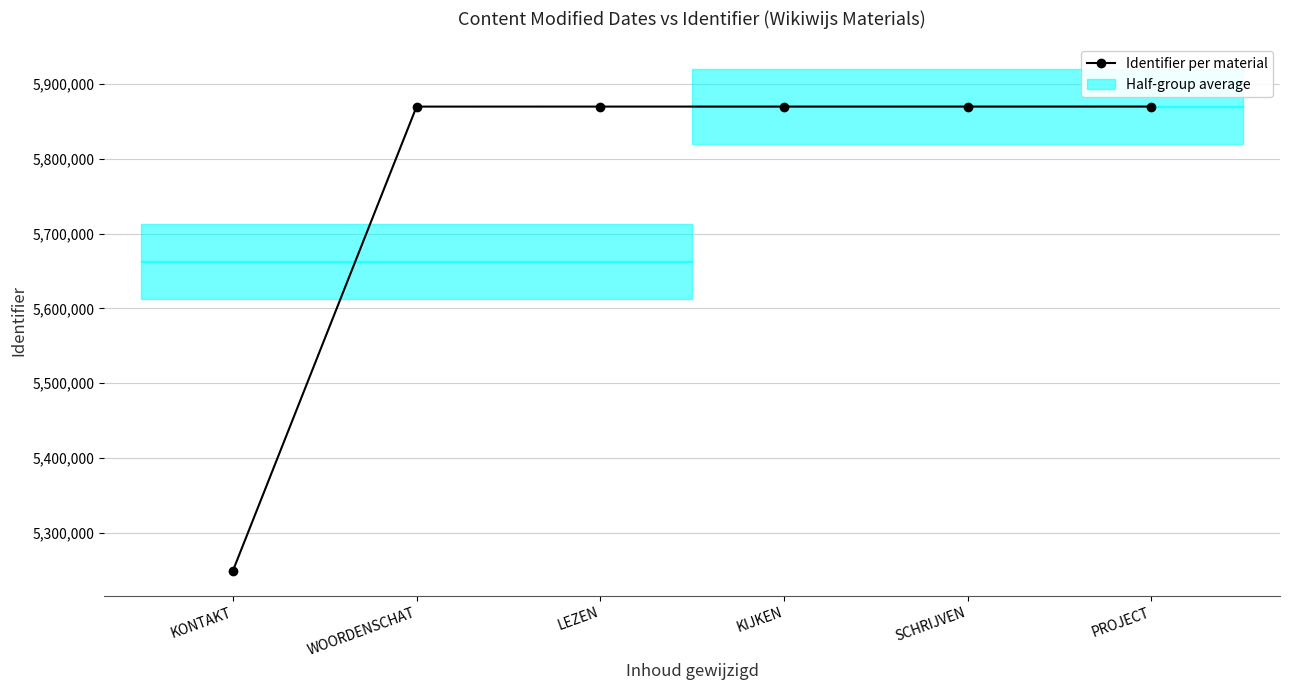

Between WOORDENSCHAT and KIJKEN, which is larger?

KIJKEN